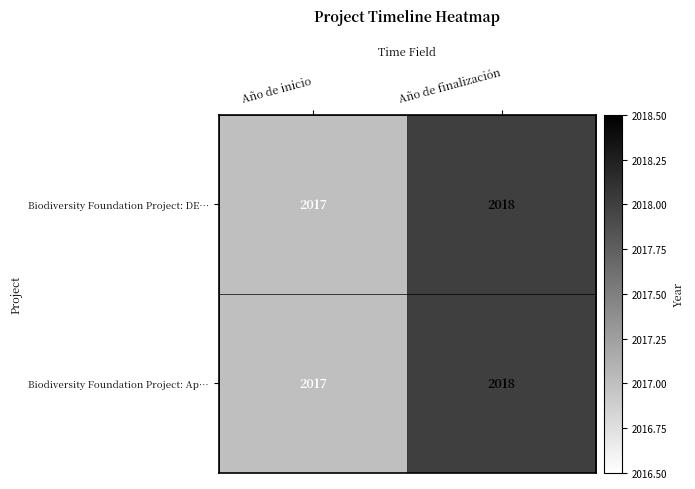

Reading left to right, transcribe all the data shown in this chart.

Biodiversity Foundation Project: DE…: Año de inicio=2017	Año de finalización=2018
Biodiversity Foundation Project: Ap…: Año de inicio=2017	Año de finalización=2018